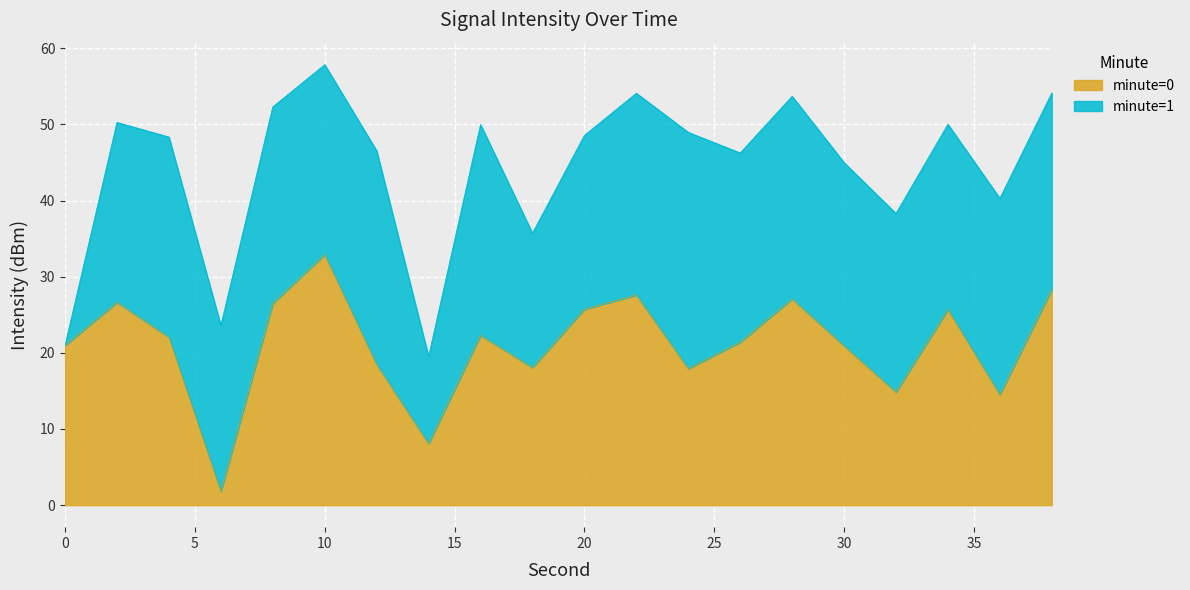

What is the ratio of the value at 30 to the value at 0?

1.0